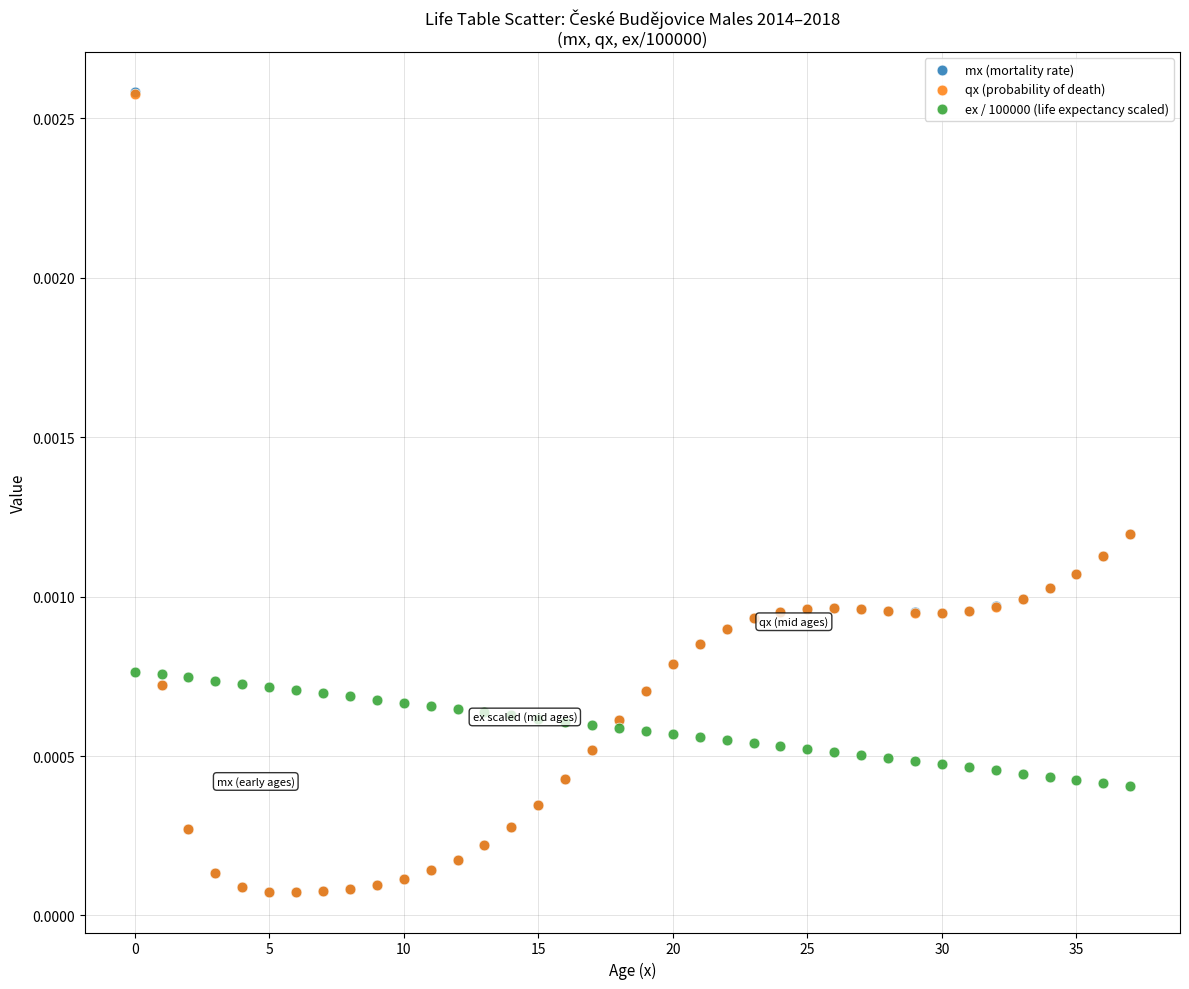

What are all the series names shown in the legend?

mx (mortality rate), qx (probability of death), ex / 100000 (life expectancy scaled)